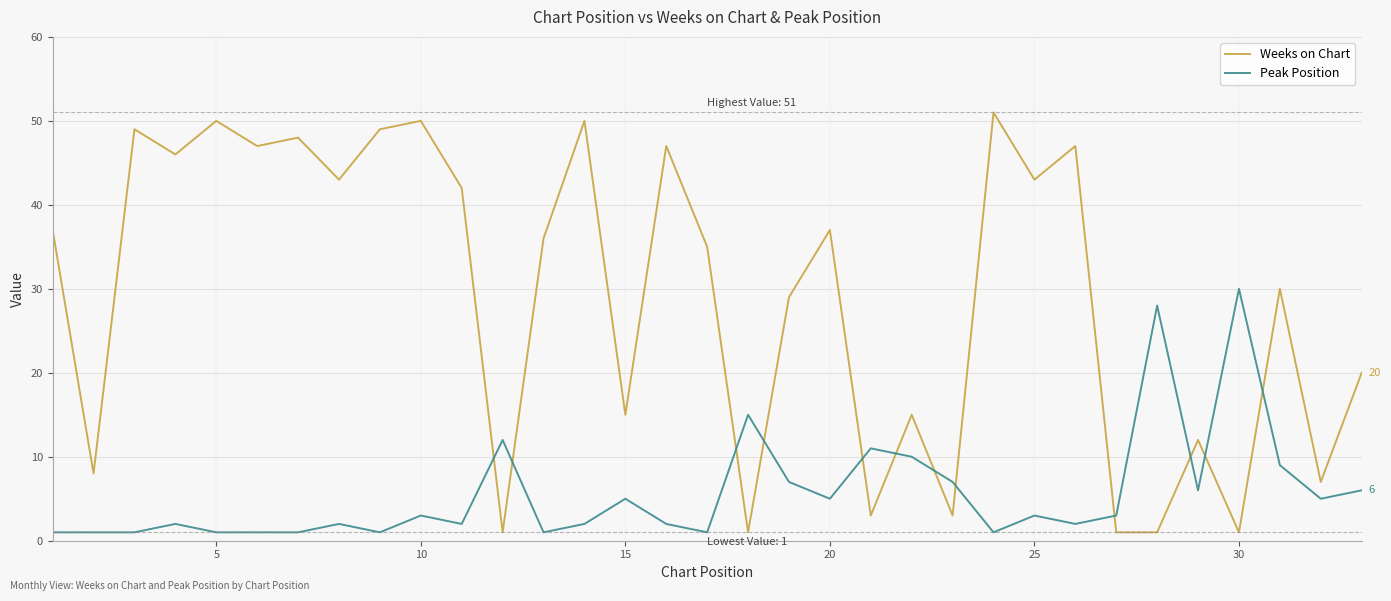

Does the chart have visible grid lines?

Yes